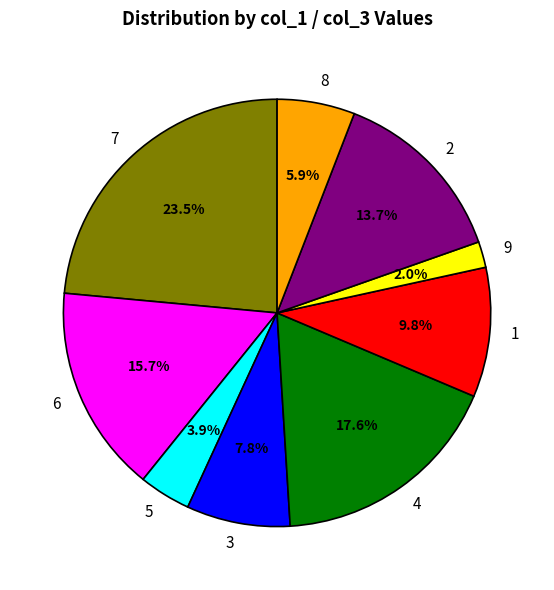

Which category has the biggest portion of the pie?

7